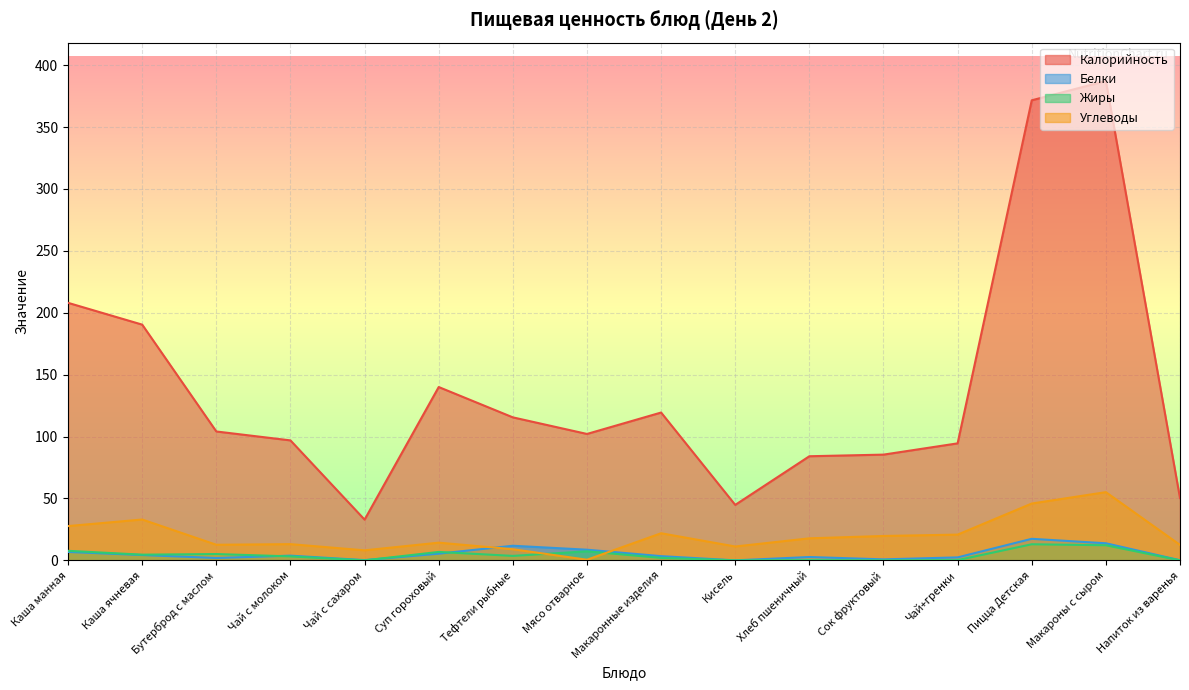

What position from the left is Чай с сахаром?

5